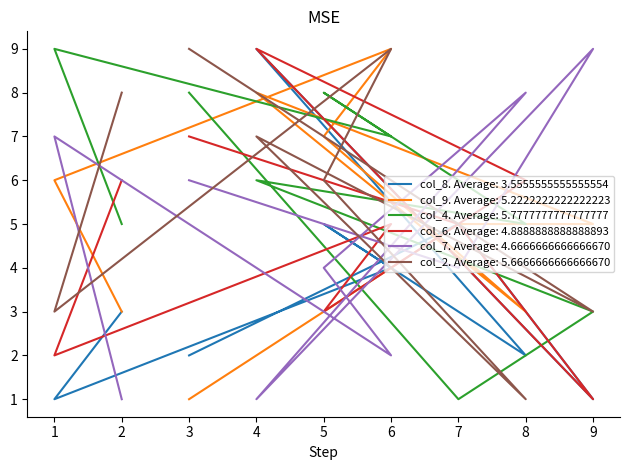

In col_6, how many points are lower than both neighbors (excluding endpoints)?

3